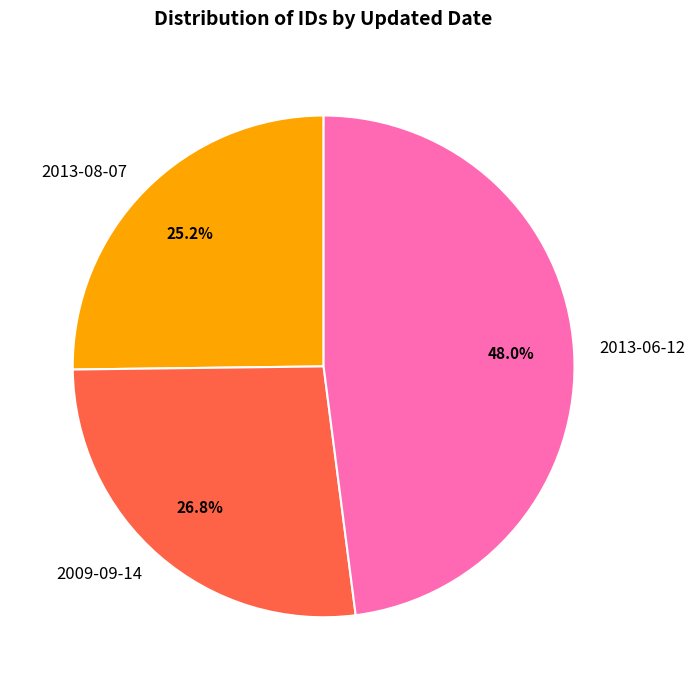

What is the total percentage of 2013-08-07 and 2009-09-14?

52.0%